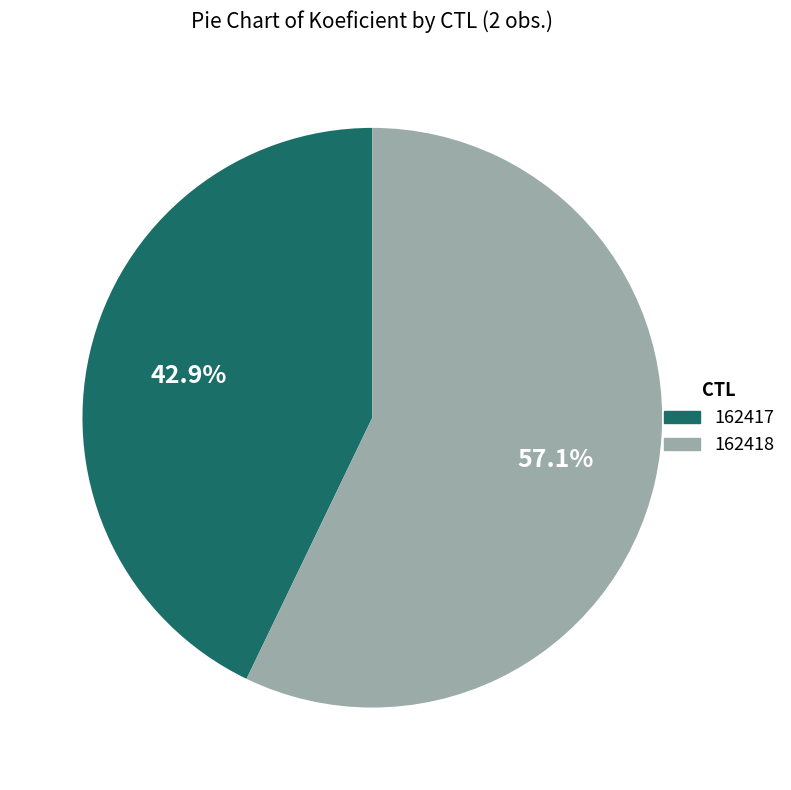

Does 162418 account for over 50% of the chart?

Yes